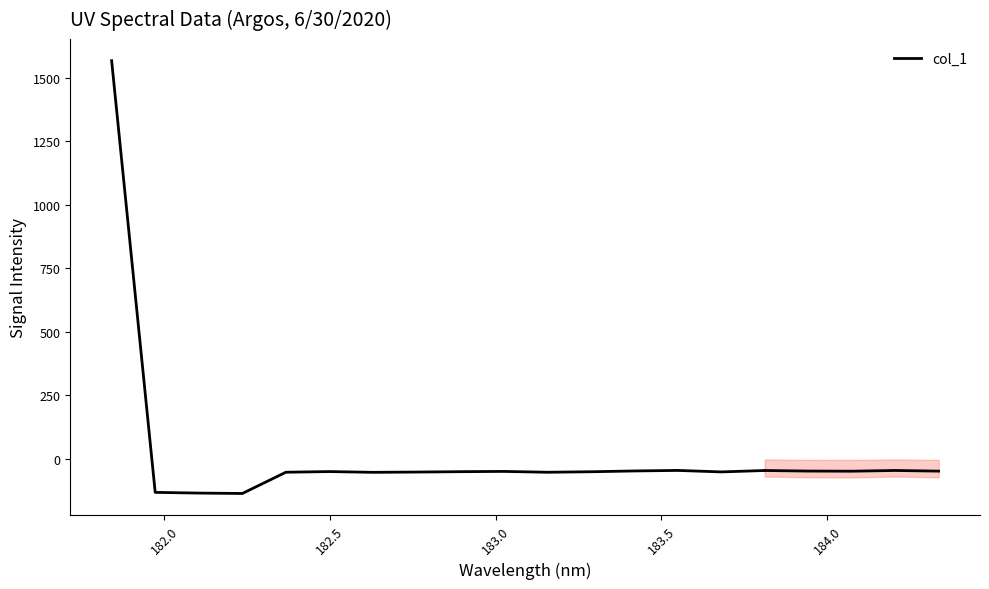

True or false: the data has more than 0 interior local peaks.

True